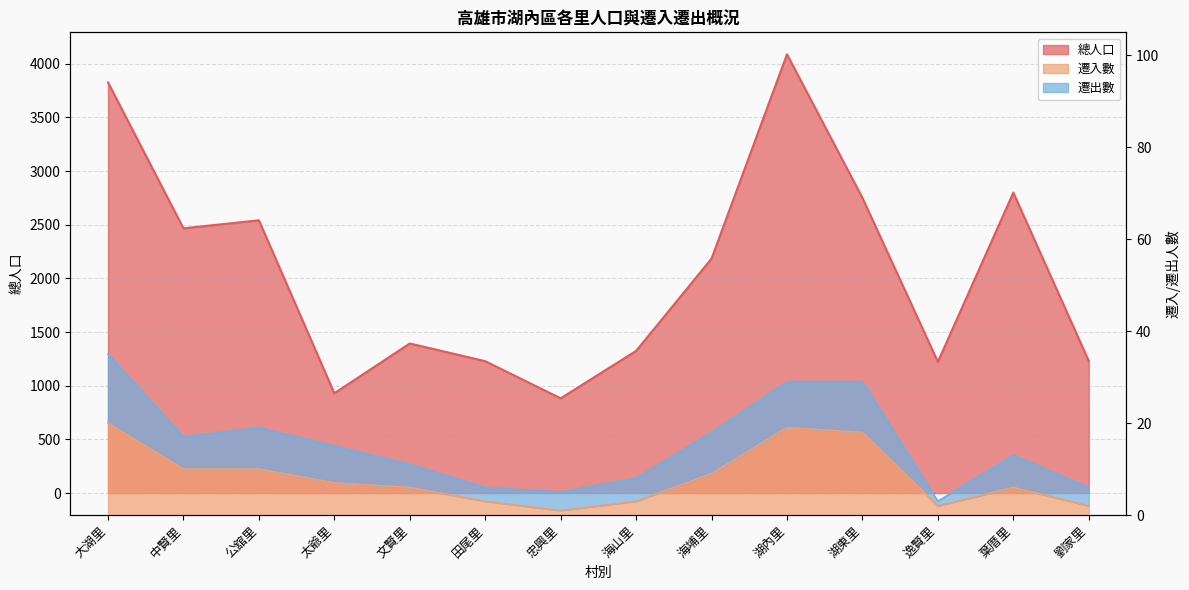

At 湖東里, list the series in order from smallest to largest.

遷入數, 總人口